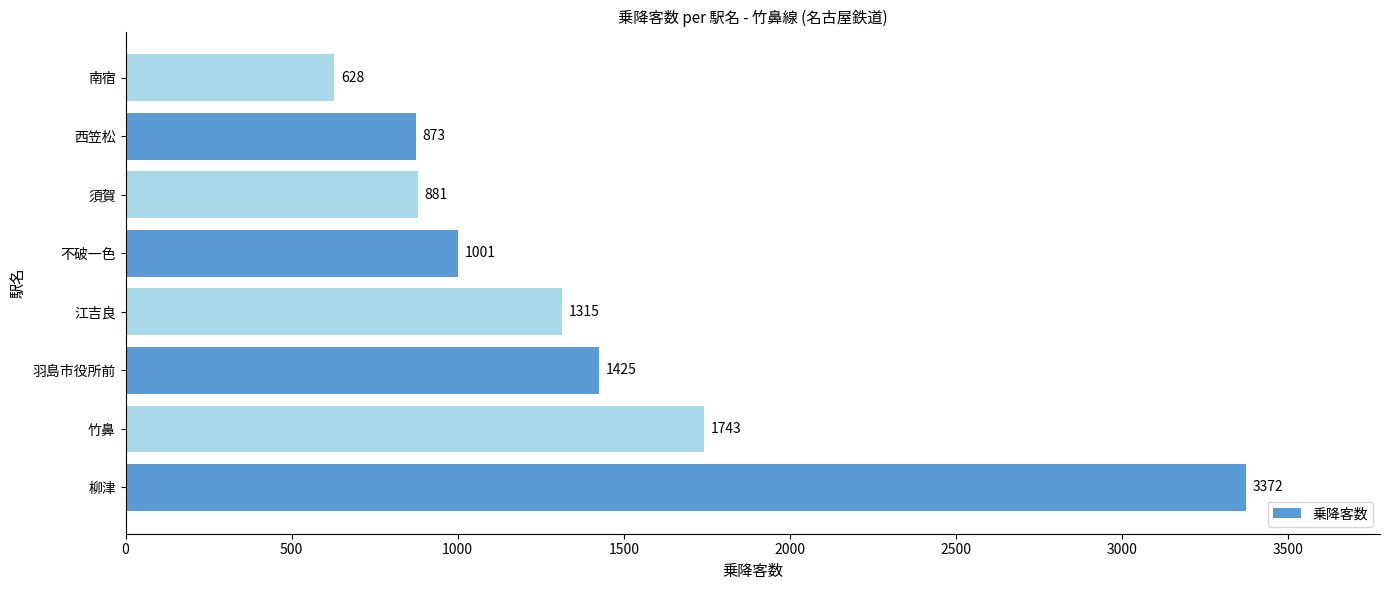

What is the difference between the values at 柳津 and 江吉良?

2057